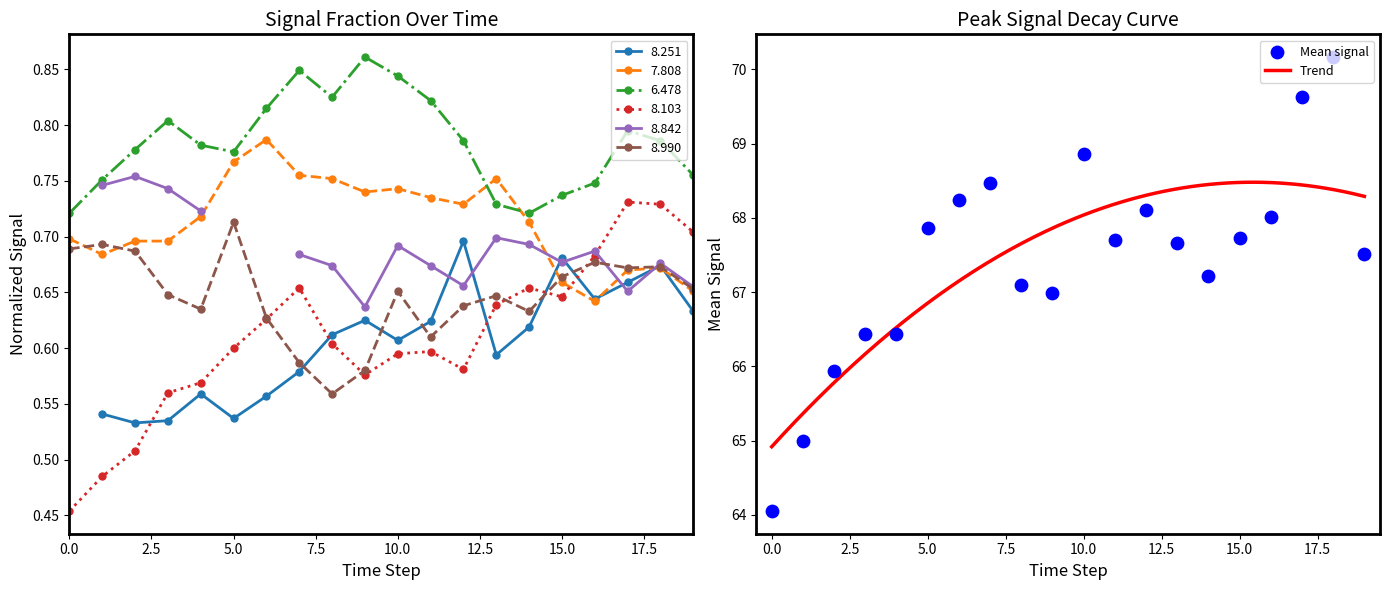

Which series has the widest spread of Y values?

8.103